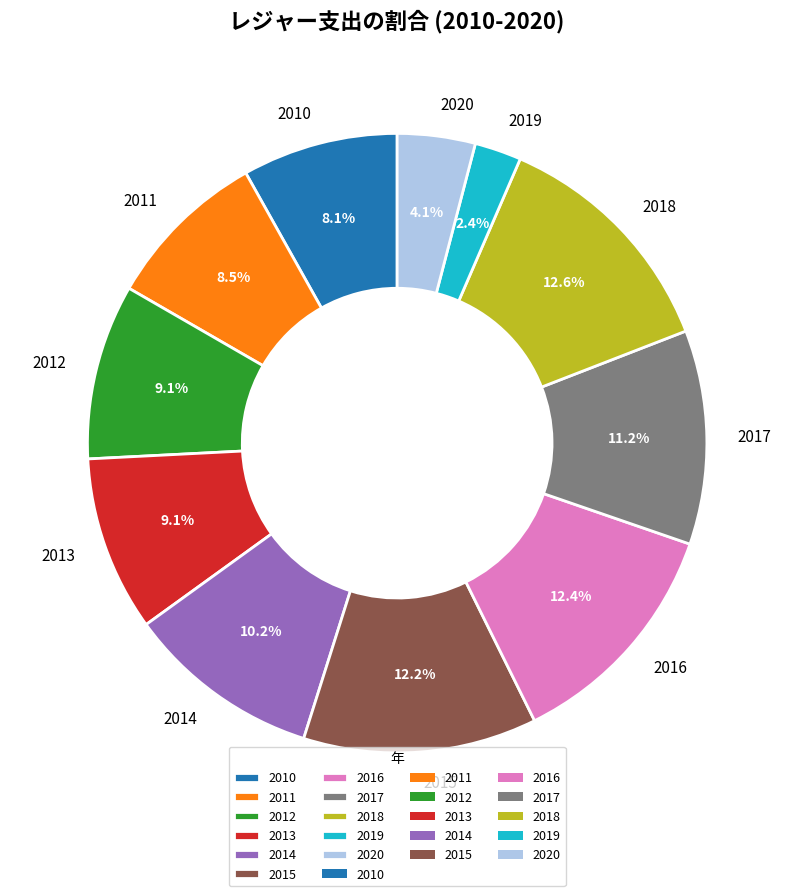

The 2015 slice represents 1% of the pie. True or false?

False